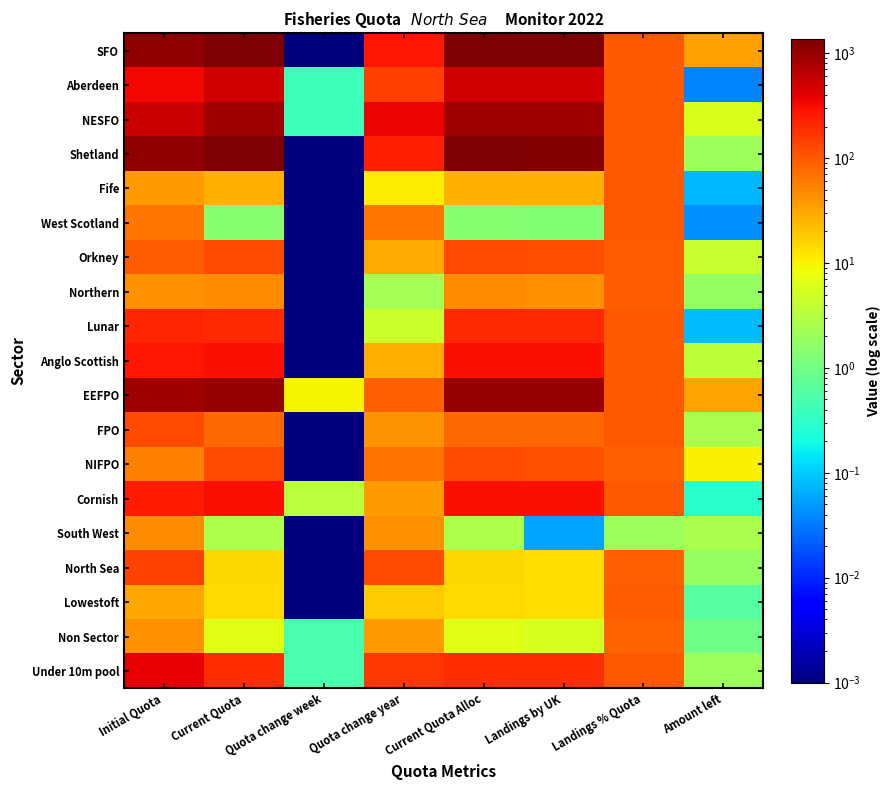

How many categories are shown in the chart?

8